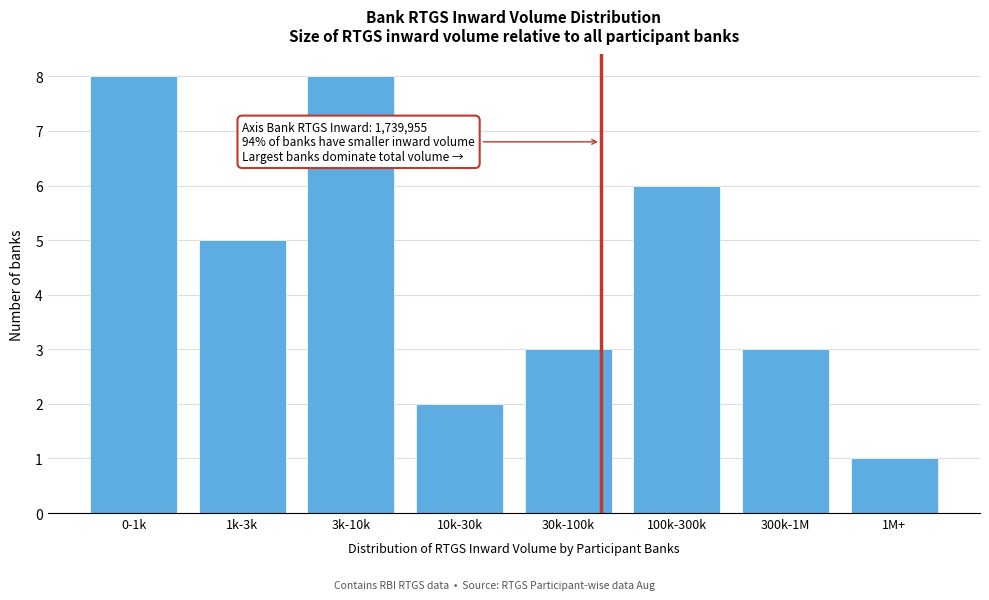

Reading left to right, what are all the values shown in this chart?

8	5	8	2	3	6	3	1